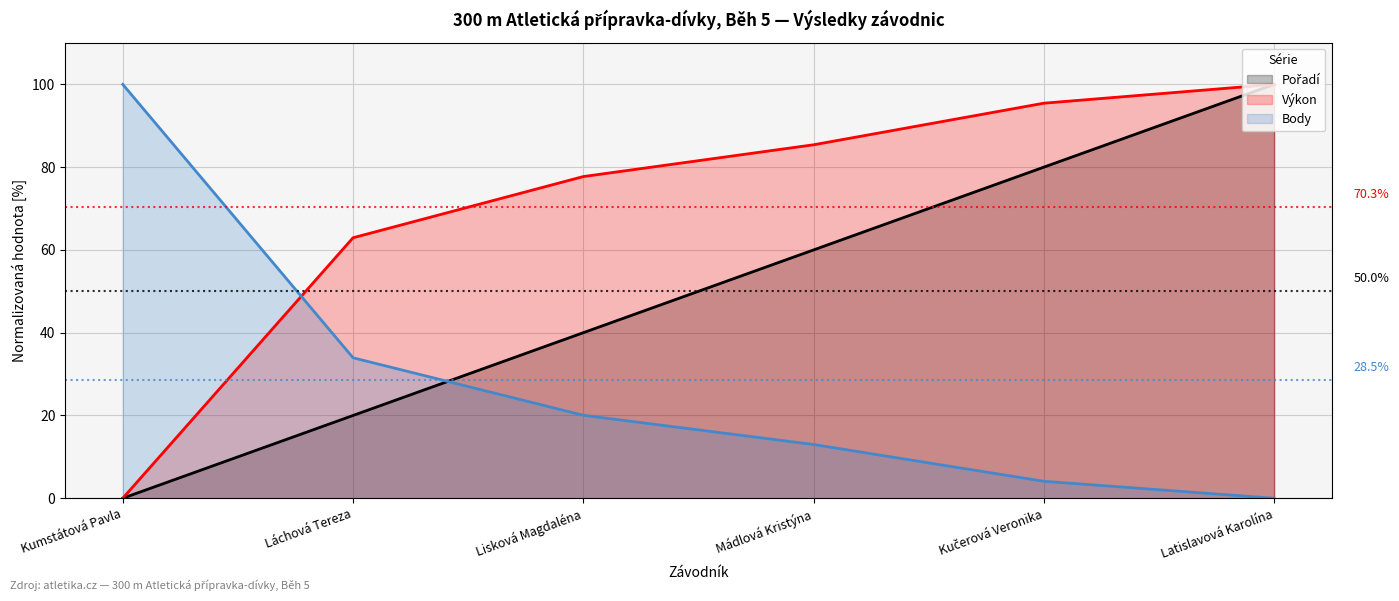

What is the difference between the maximum and minimum values in the Výkon series?

100.0